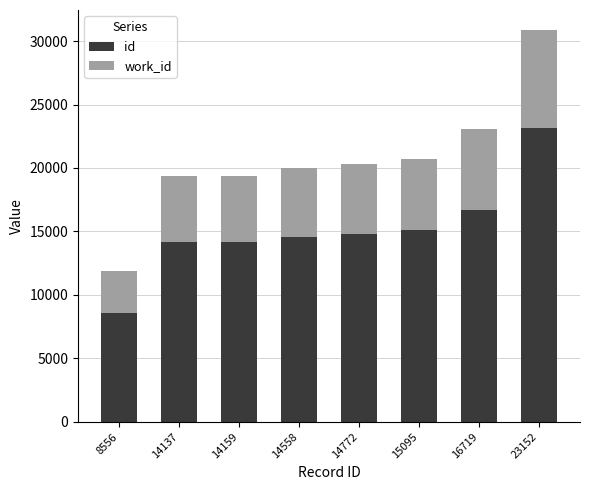

At which category is the sum across all series the highest?

23152